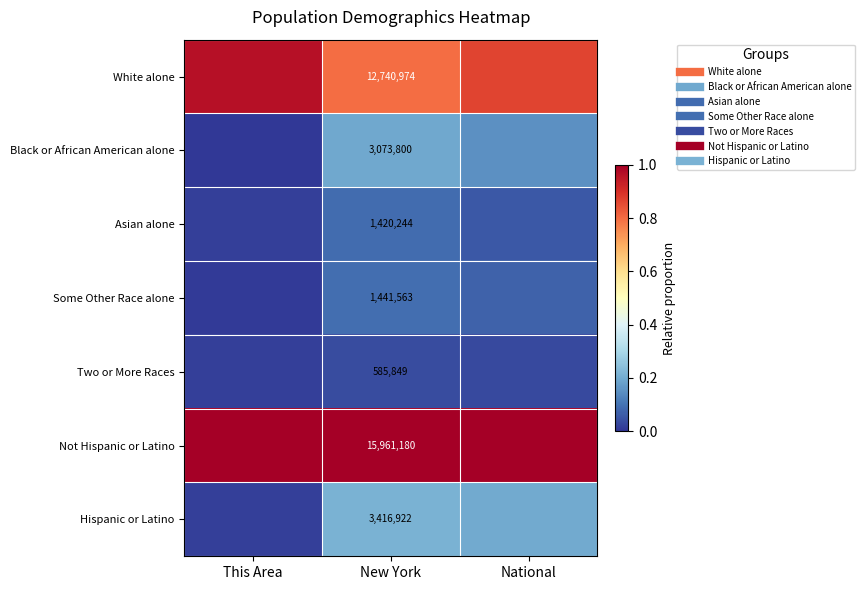

What is the highest value of the Asian alone series?

0.1